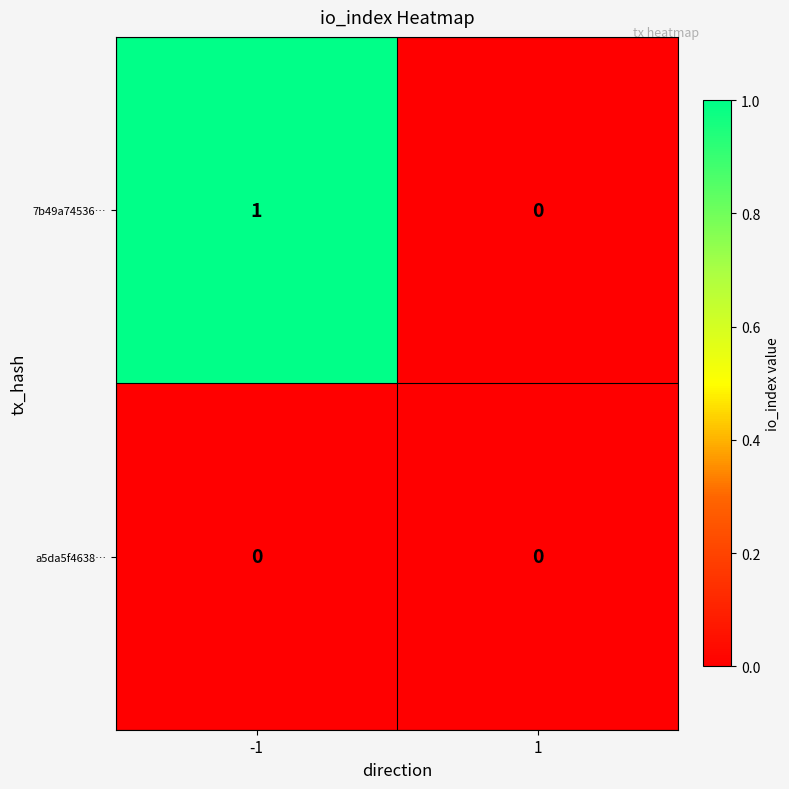

At which category is the sum across all series the highest?

-1